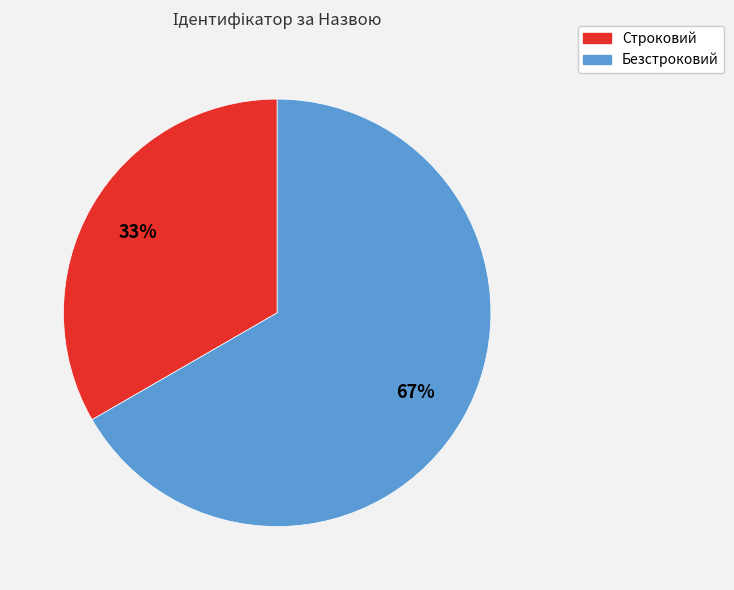

What percentage is the Безстроковий slice, to the nearest percent?

67%